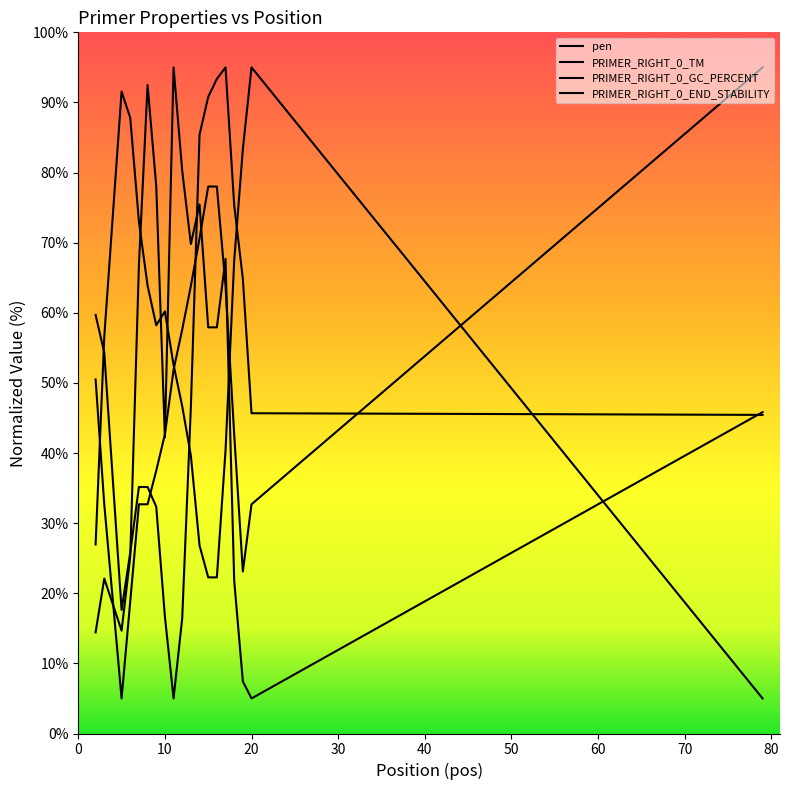

How many lines are shown in the chart?

4